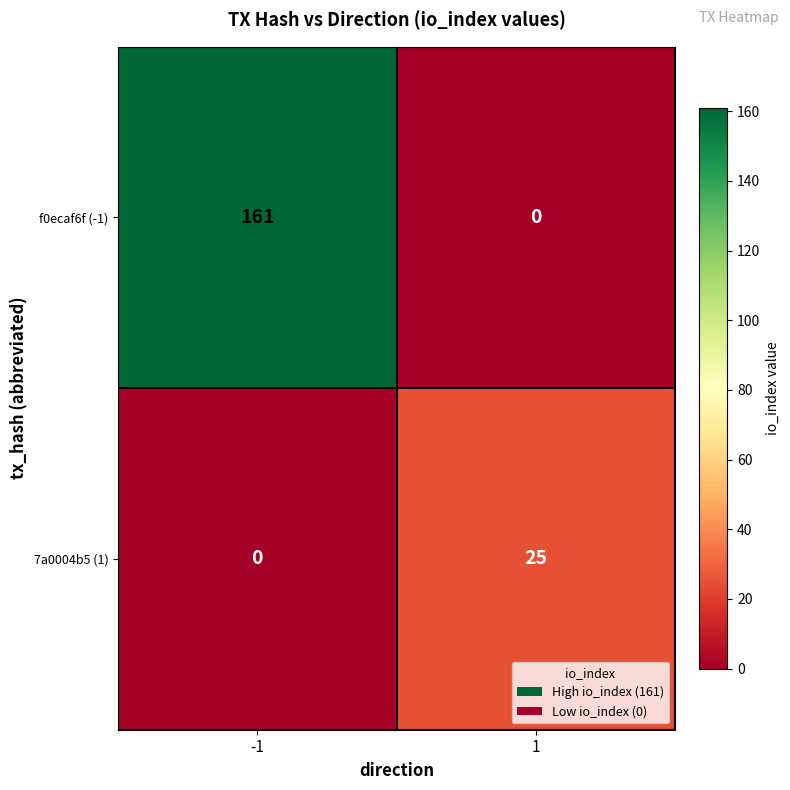

Reading left to right, transcribe all the data shown in this chart.

f0ecaf6f (-1): 161	0
7a0004b5 (1): 0	25